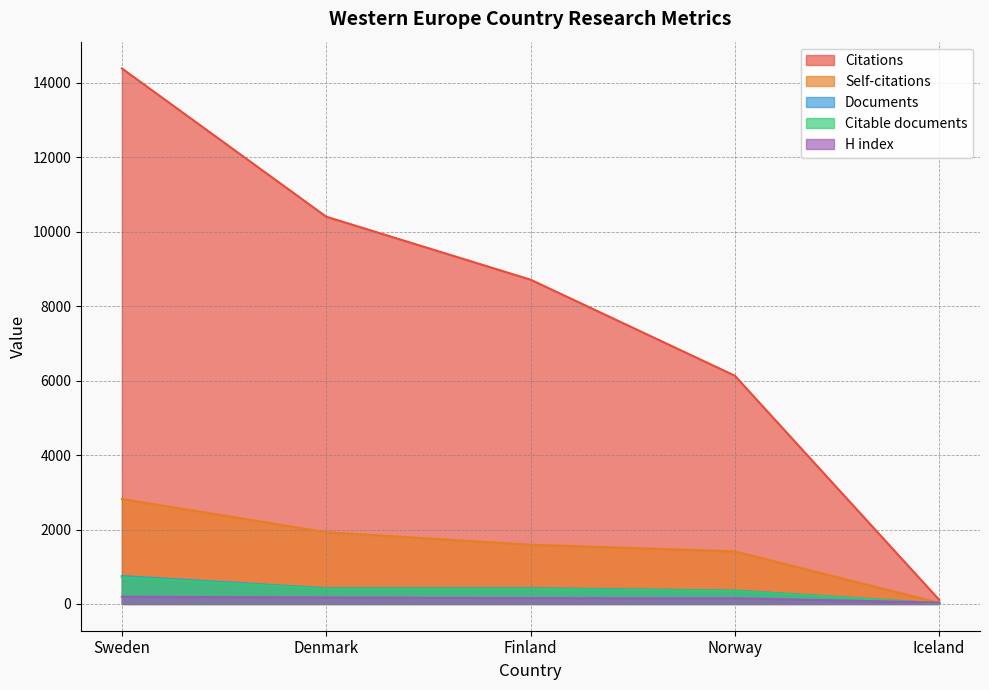

At which category does the chart reach its minimum across all series?

Iceland